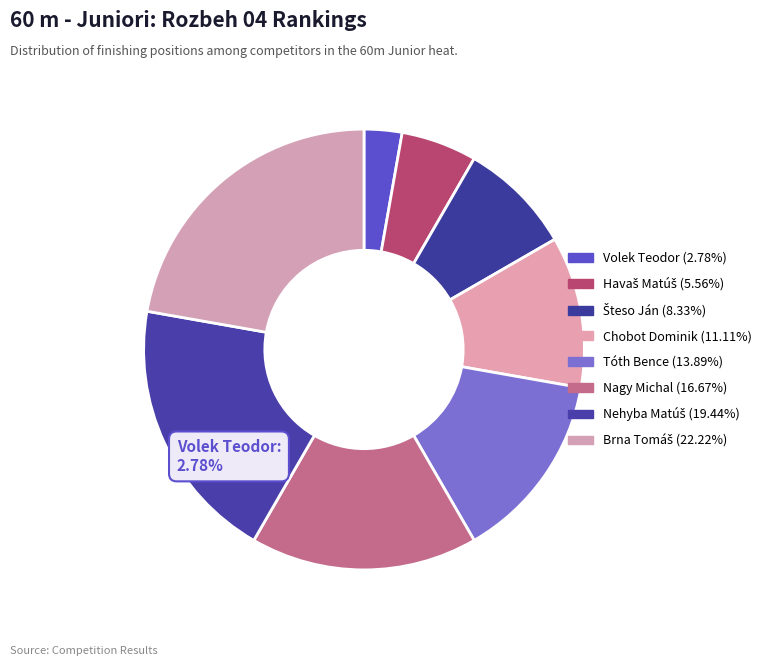

What percentage is the Havaš Matúš slice, to the nearest percent?

6%